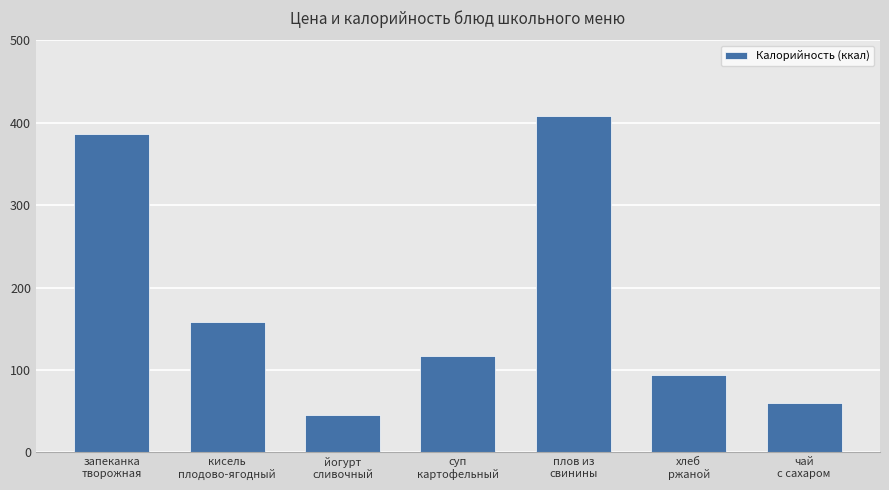

Is it true that the value at йогурт
сливочный is 45.0?

True